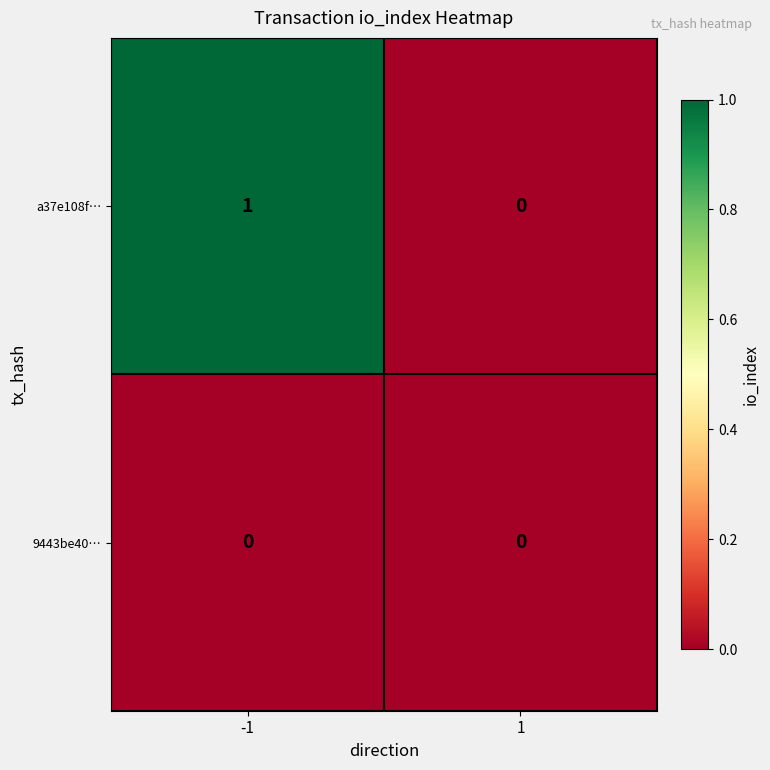

What is the maximum value shown in the chart?

1